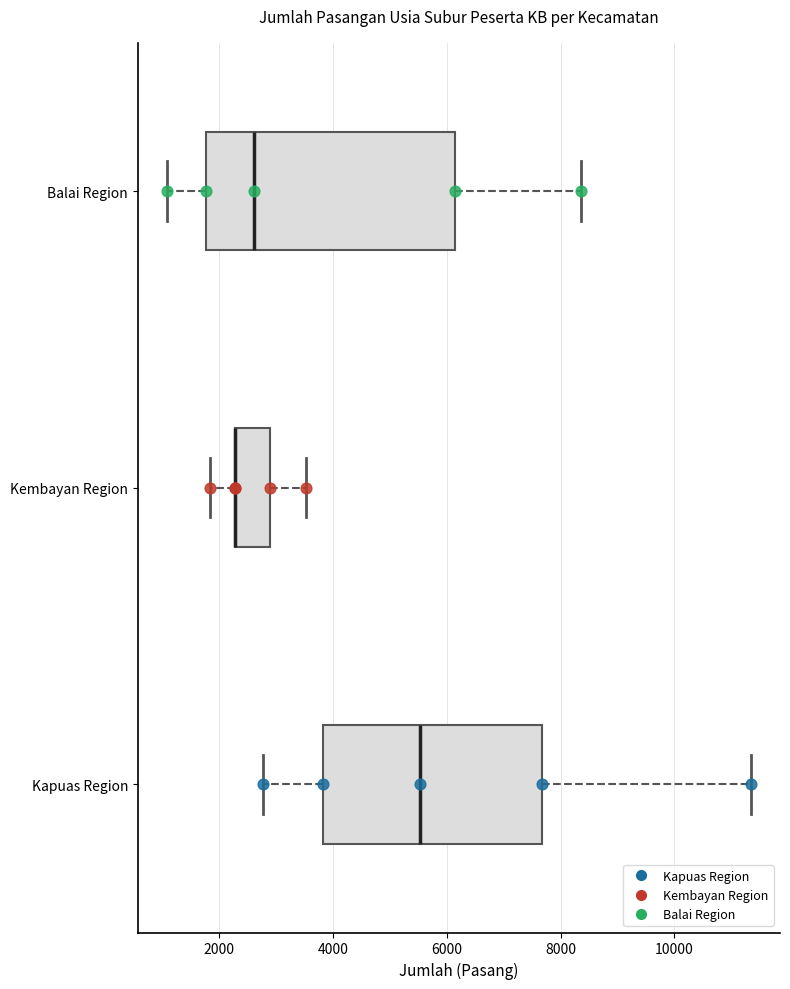

Where is the left edge of the box for Kapuas Region on the x-axis? The values are not printed on the chart, so give them approximately, as read against the axis.

3800